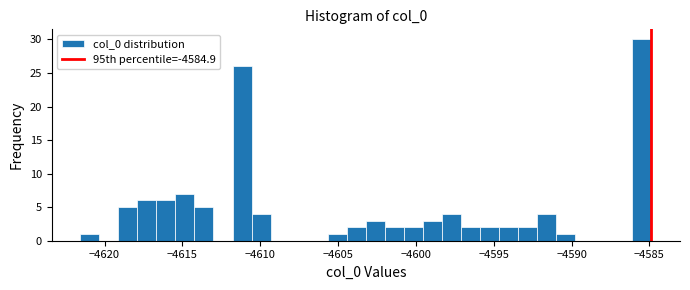

Read against the x-axis, roughly where is the centre of the tallest bar?

-4585.5